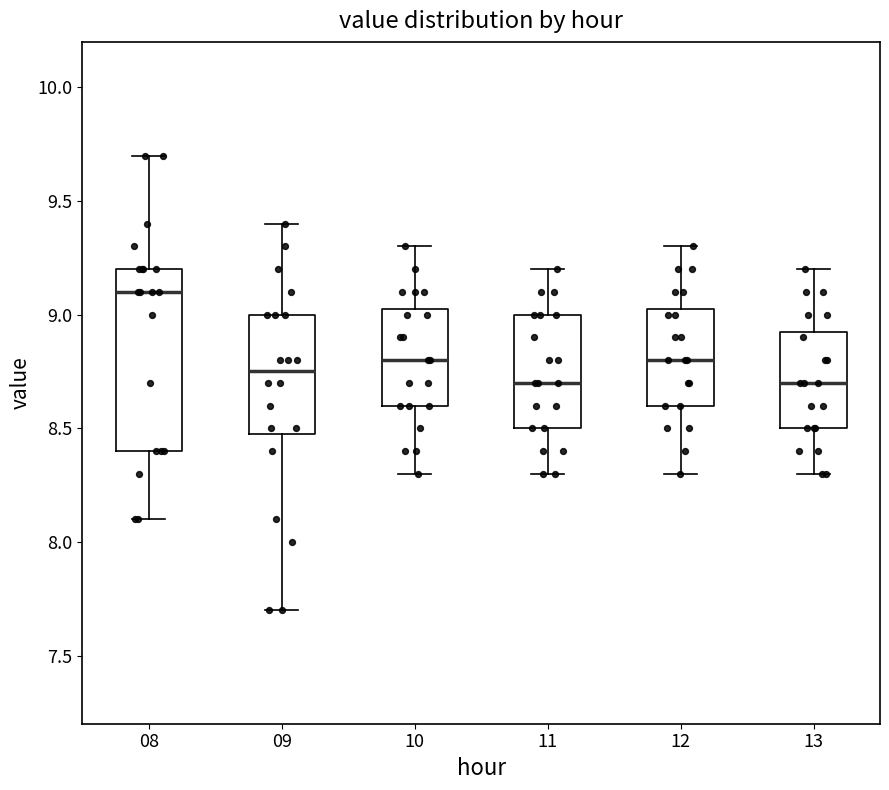

Which box is the tallest, from its lower edge to its upper edge?

08